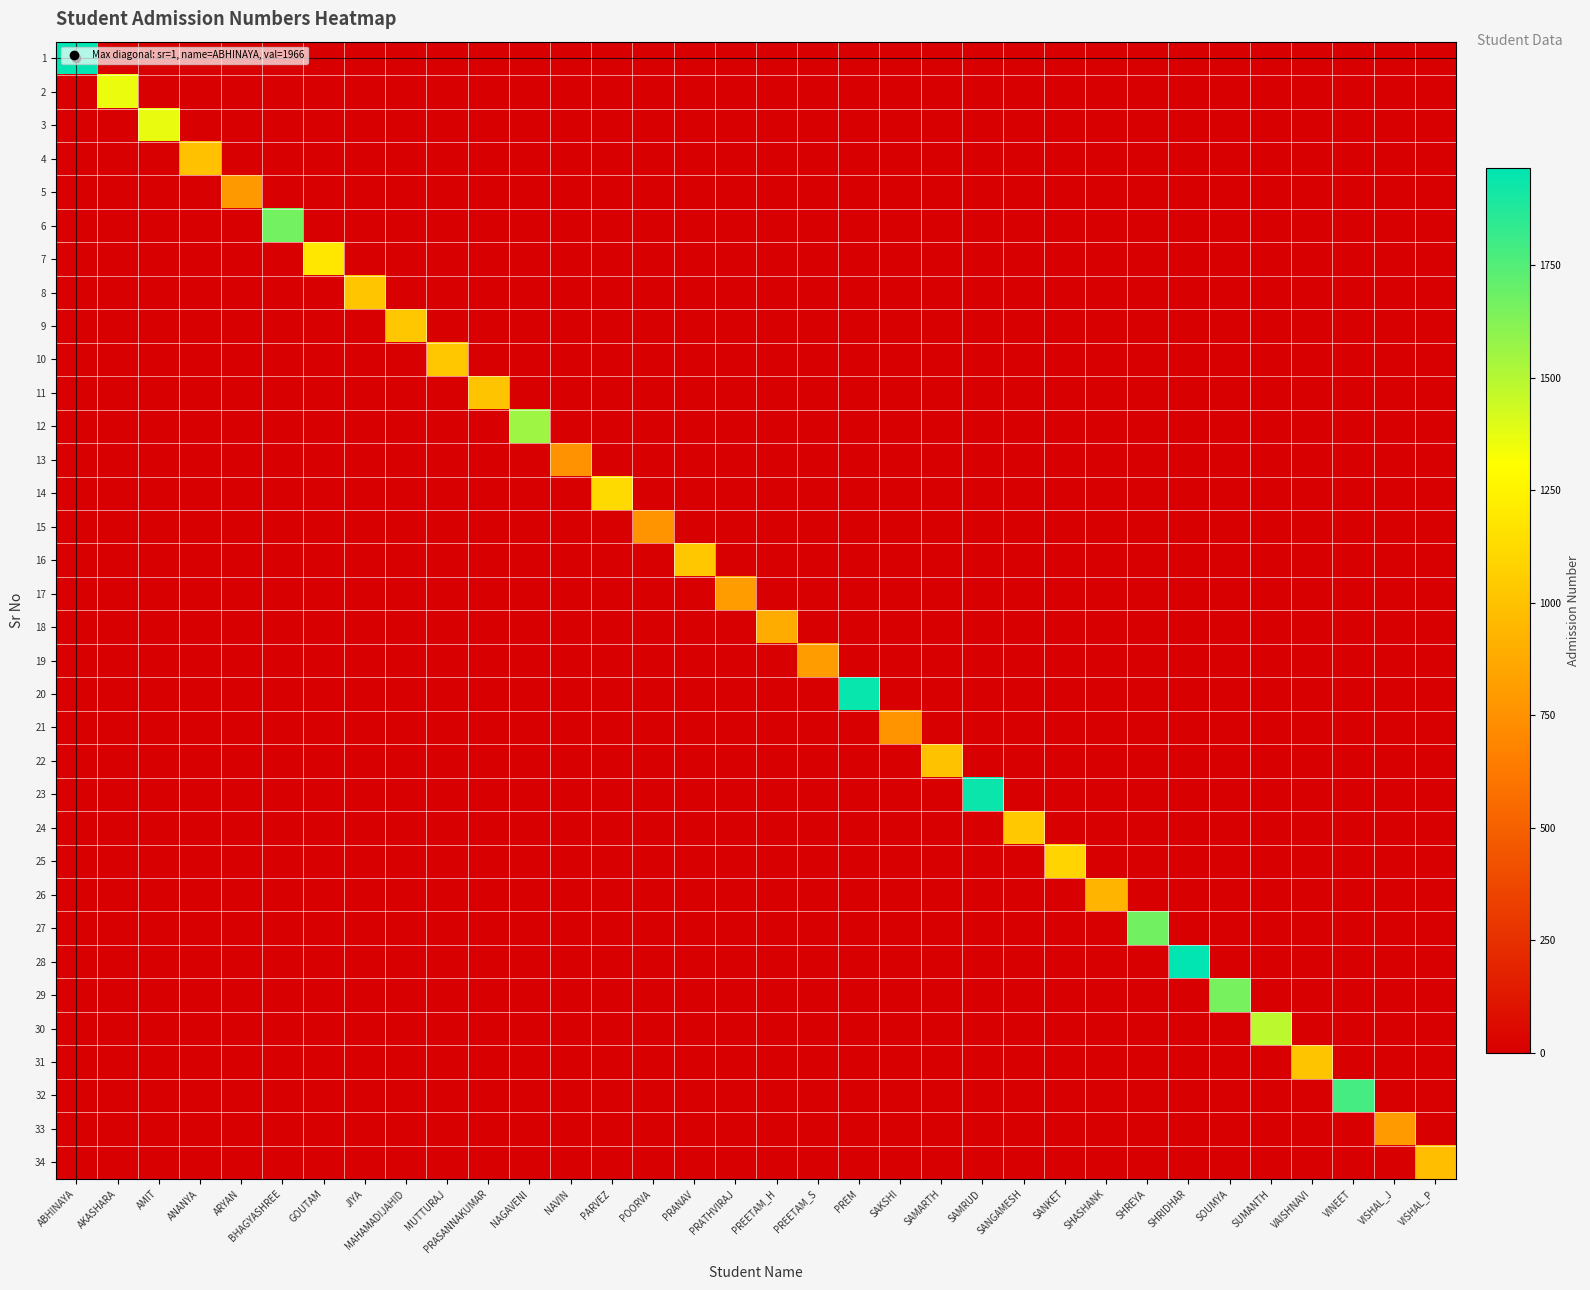

Rank the series by their maximum value, from lowest to highest.

13, 15, 21, 5, 33, 19, 17, 18, 26, 34, 4, 22, 11, 31, 8, 10, 9, 16, 24, 25, 14, 7, 2, 3, 30, 12, 29, 6, 27, 32, 23, 20, 28, 1